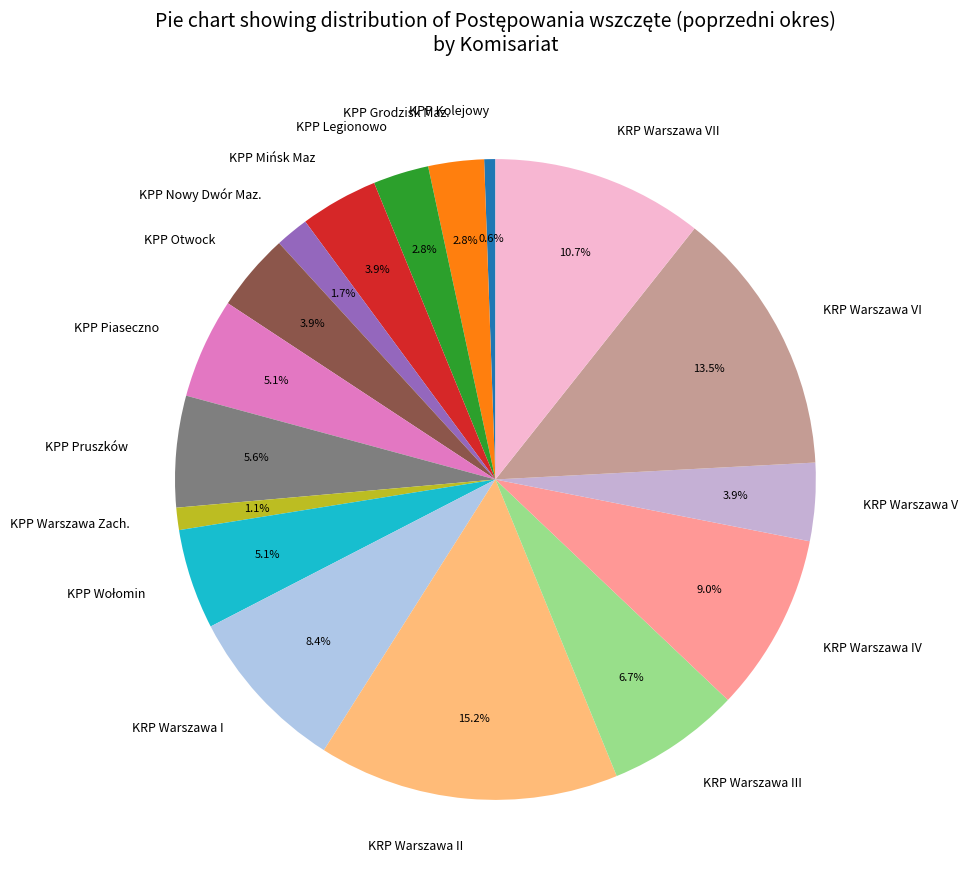

Is there a majority slice in this chart?

No